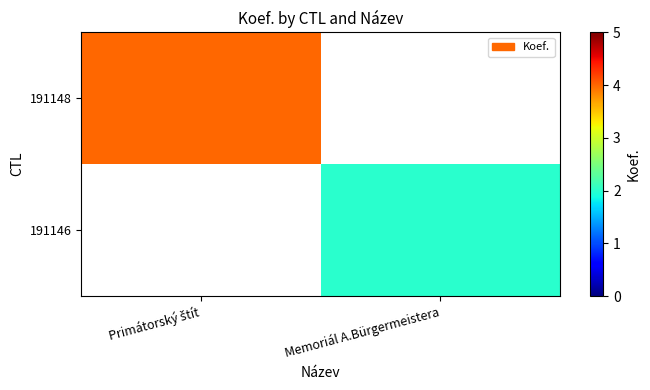

Rank the series by their average value, from highest to lowest.

191148, 191146